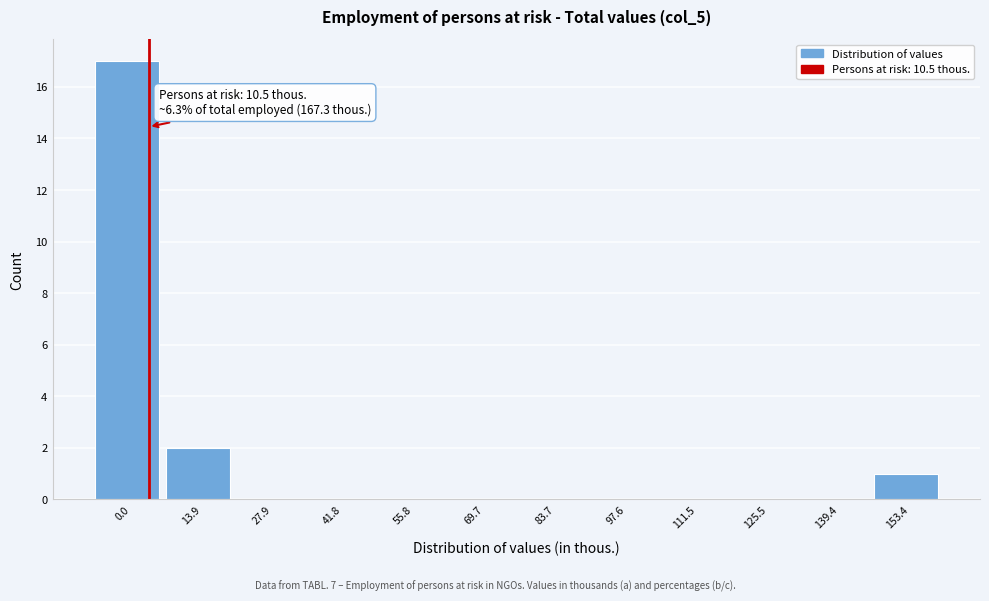

Reading left to right, transcribe all the data shown in this chart.

0.0=17	13.9=2	27.9=0	41.8=0	55.8=0	69.7=0	83.7=0	97.6=0	111.5=0	125.5=0	139.4=0	153.4=1